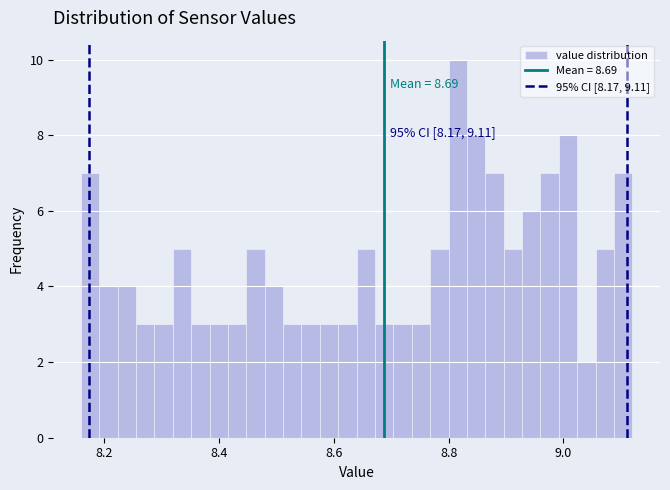

Around what value on the x-axis is the tallest bar? Give the approximate position of its centre, as read against the axis.

8.82